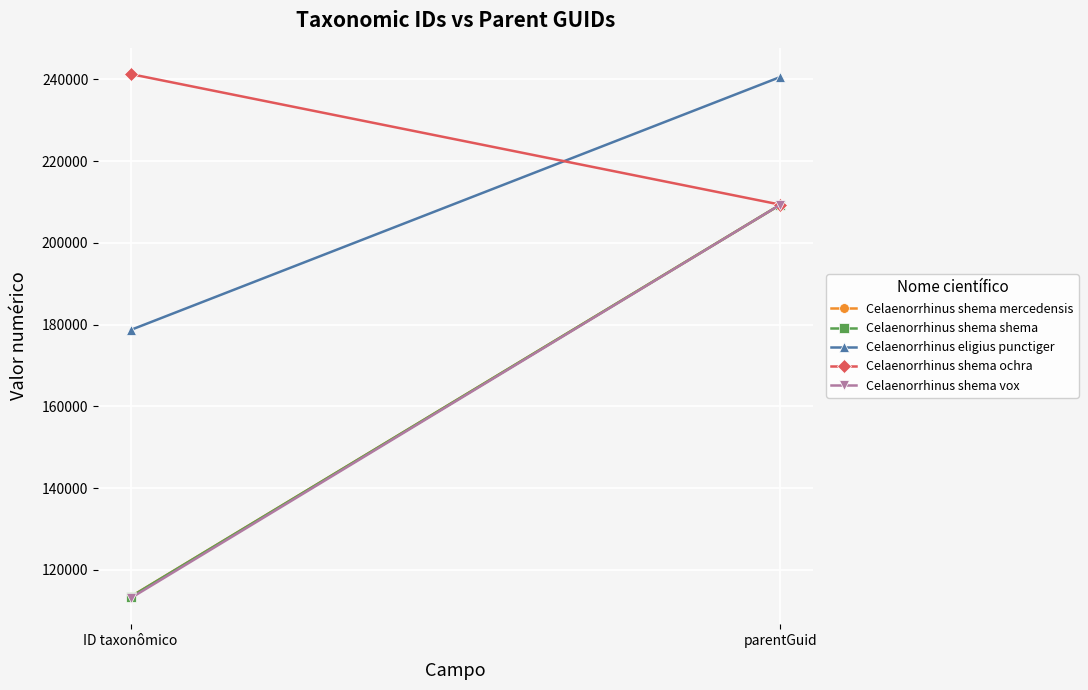

The value of Celaenorrhinus eligius punctiger at ID taxonômico is 178710. True or false?

True